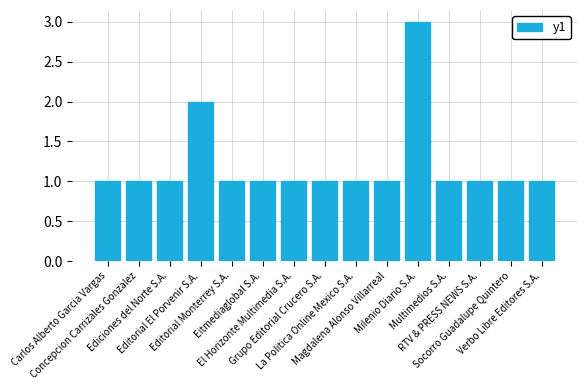

What position from the right is Multimedios S.A.?

4